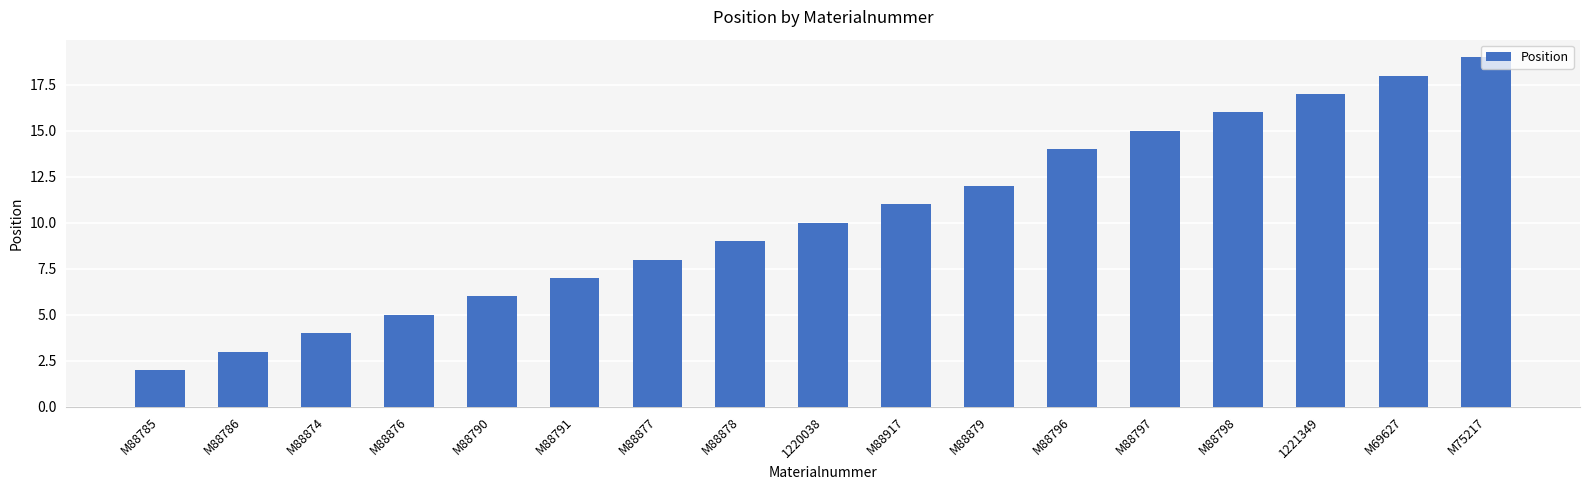

List the labels in order of value, largest first.

M75217, M69627, 1221349, M88798, M88797, M88796, M88879, M88917, 1220038, M88878, M88877, M88791, M88790, M88876, M88874, M88786, M88785